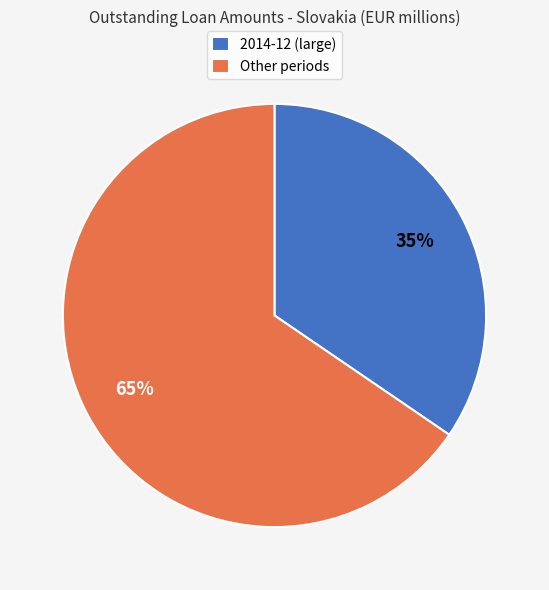

To the nearest percent, what is the average slice percentage?

50%